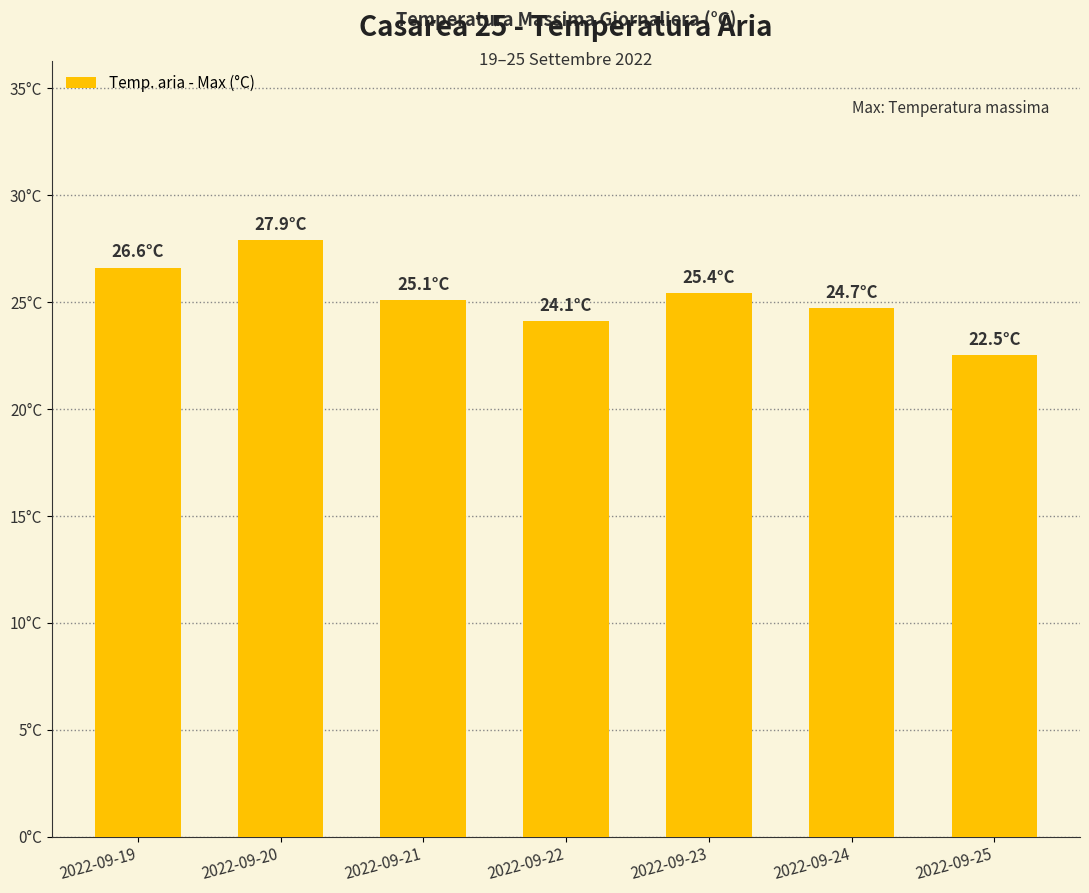

Does the chart contain any negative values?

No